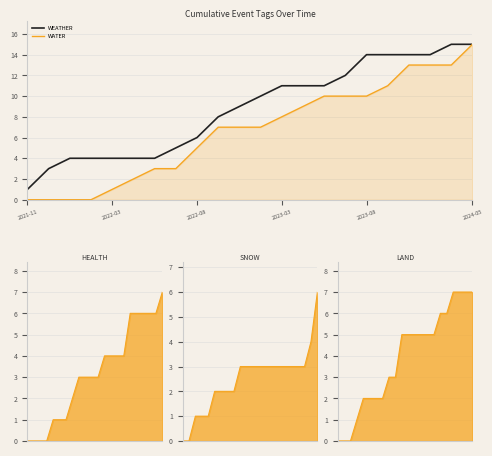

What is the maximum value for WATER?

15